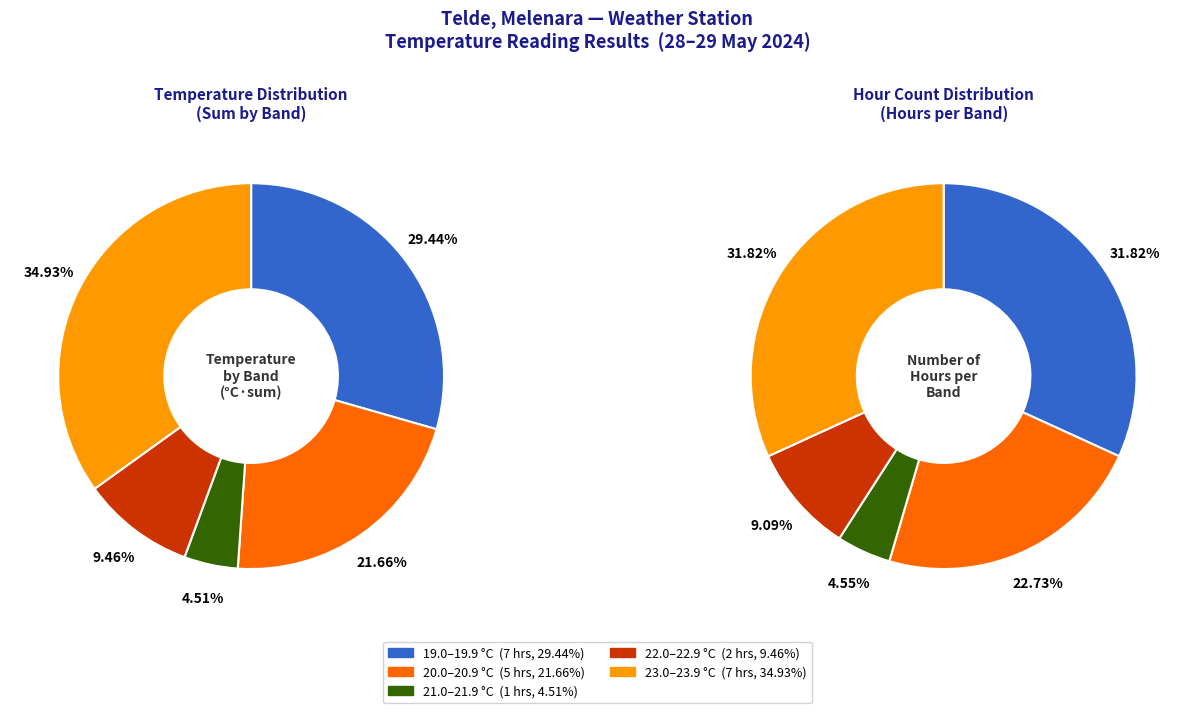

Is there a majority slice in this chart?

No